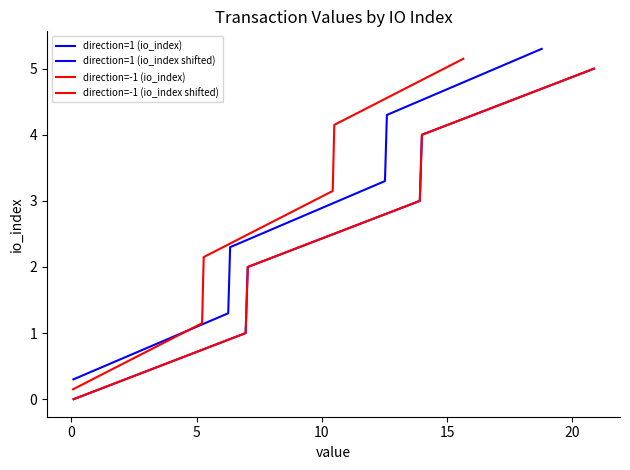

What are all the series names shown in the legend?

direction=1 (io_index), direction=1 (io_index shifted), direction=-1 (io_index), direction=-1 (io_index shifted)